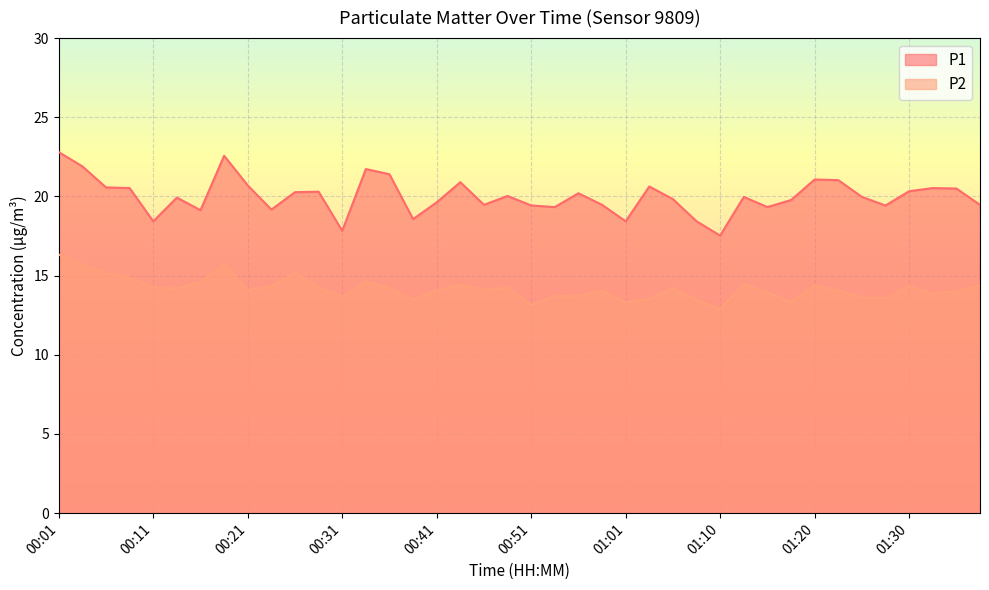

At which label is P2 closest to 14?

01:35